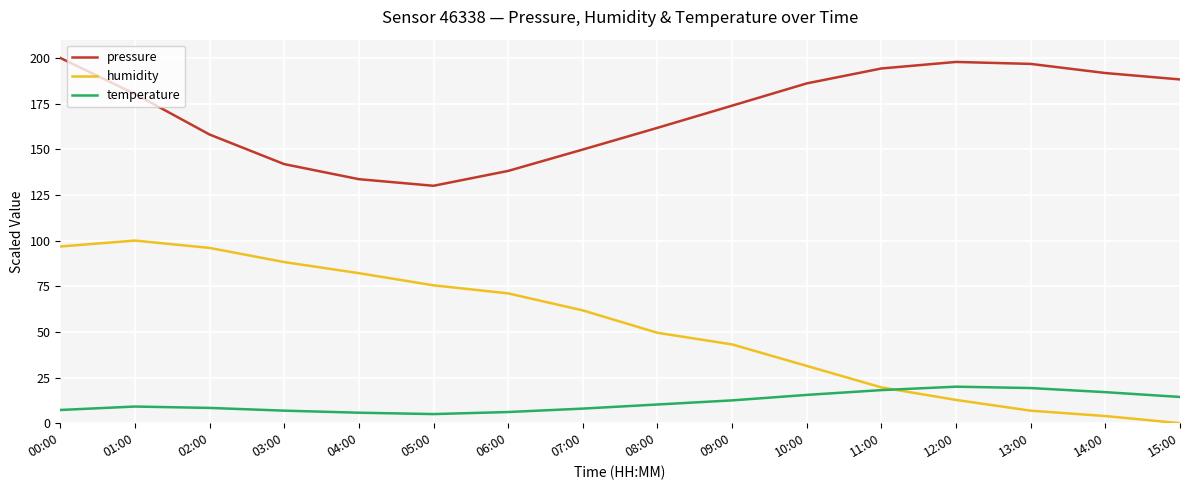

Where is the first local minimum for pressure?

05:00